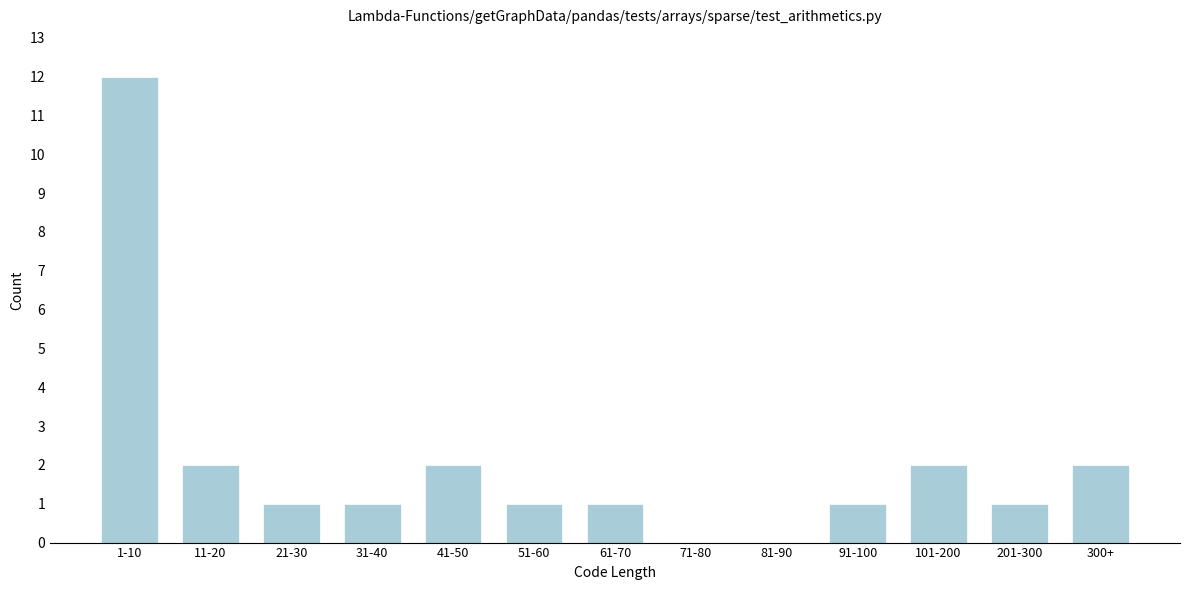

Reading left to right, transcribe all the data shown in this chart.

1-10=12	11-20=2	21-30=1	31-40=1	41-50=2	51-60=1	61-70=1	71-80=0	81-90=0	91-100=1	101-200=2	201-300=1	300+=2